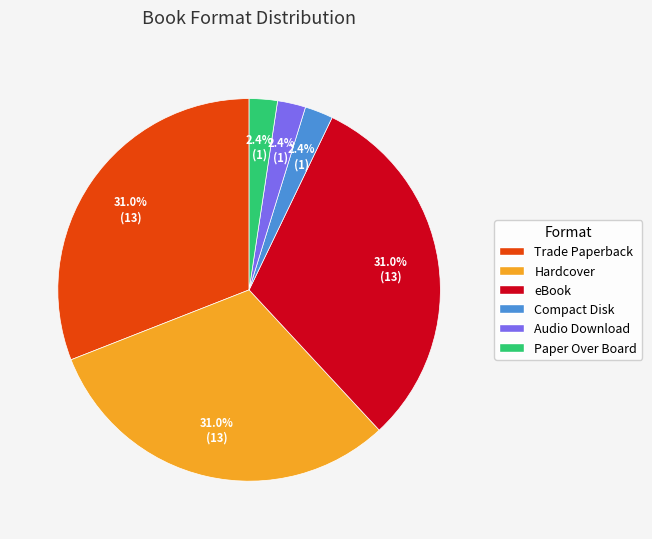

Combined, what portion of the pie is eBook and Trade Paperback?

61.9%